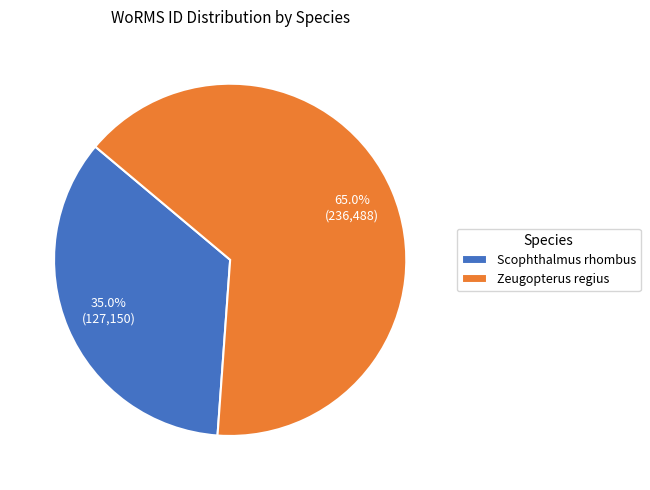

The Zeugopterus regius slice represents 57% of the pie. True or false?

False